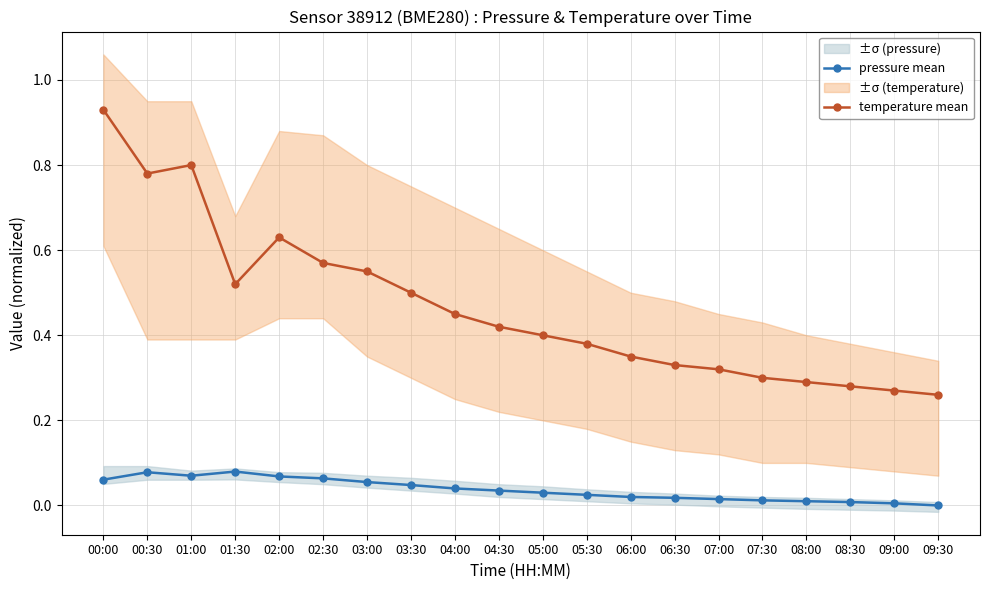

Reading left to right, list all the values displayed in this chart.

pressure mean: 00:00=0.1	00:30=0.1	01:00=0.1	01:30=0.1	02:00=0.1	02:30=0.1	03:00=0.1	03:30=0.0	04:00=0.0	04:30=0.0	05:00=0.0	05:30=0.0	06:00=0.0	06:30=0.0	07:00=0.0	07:30=0.0	08:00=0.0	08:30=0.0	09:00=0.0	09:30=0.0
temperature mean: 00:00=0.9	00:30=0.8	01:00=0.8	01:30=0.5	02:00=0.6	02:30=0.6	03:00=0.6	03:30=0.5	04:00=0.5	04:30=0.4	05:00=0.4	05:30=0.4	06:00=0.3	06:30=0.3	07:00=0.3	07:30=0.3	08:00=0.3	08:30=0.3	09:00=0.3	09:30=0.3